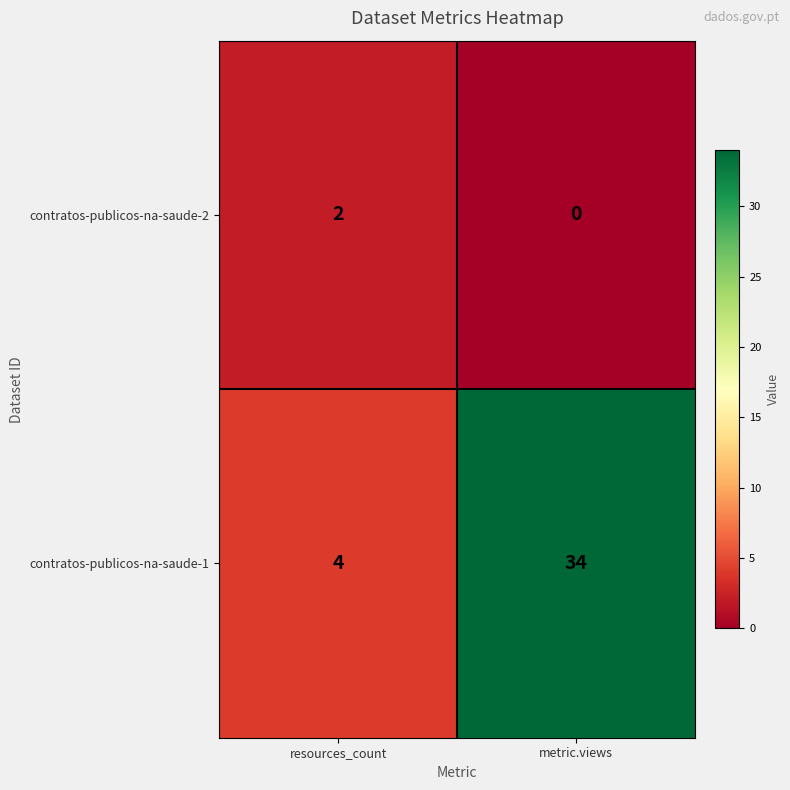

Count the number of data series in this chart.

2